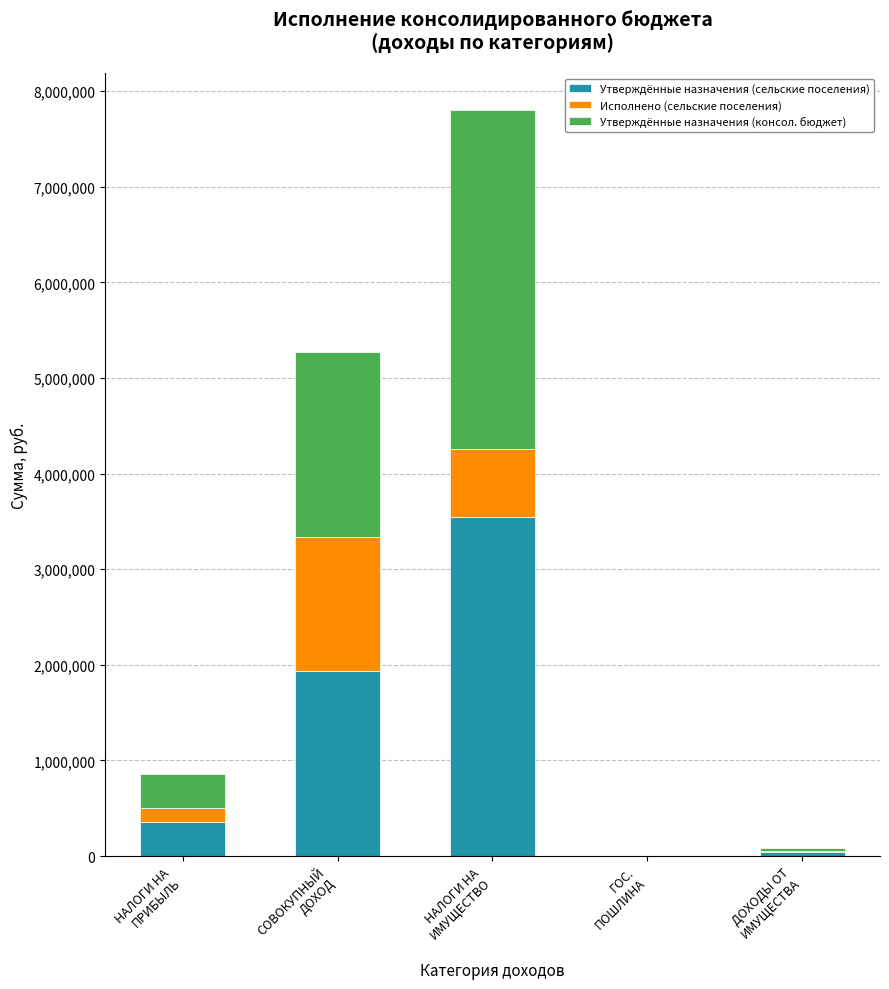

What is the sum of all Утверждённые назначения (сельские поселения) values?

5871000.0